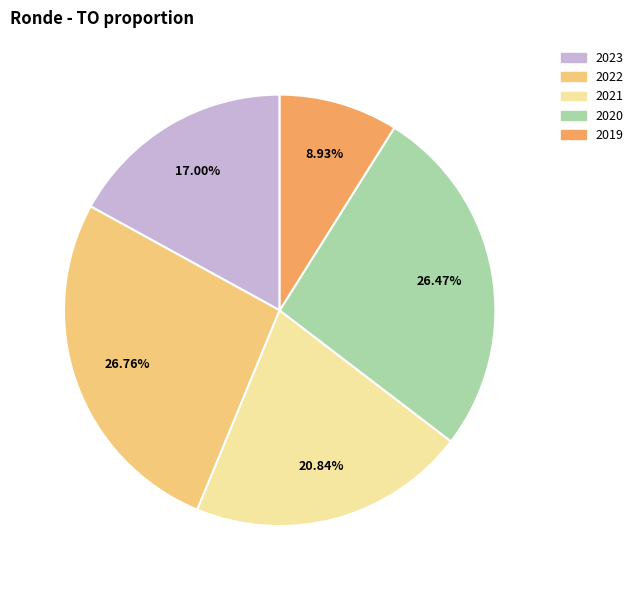

What is the smallest slice in the pie chart?

2019